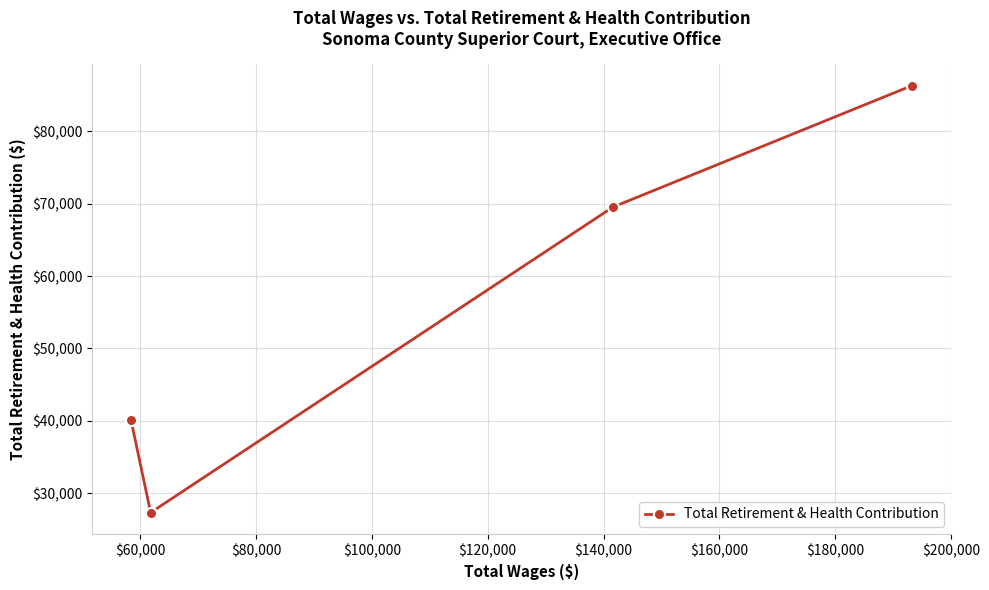

How many lines are shown in the chart?

1